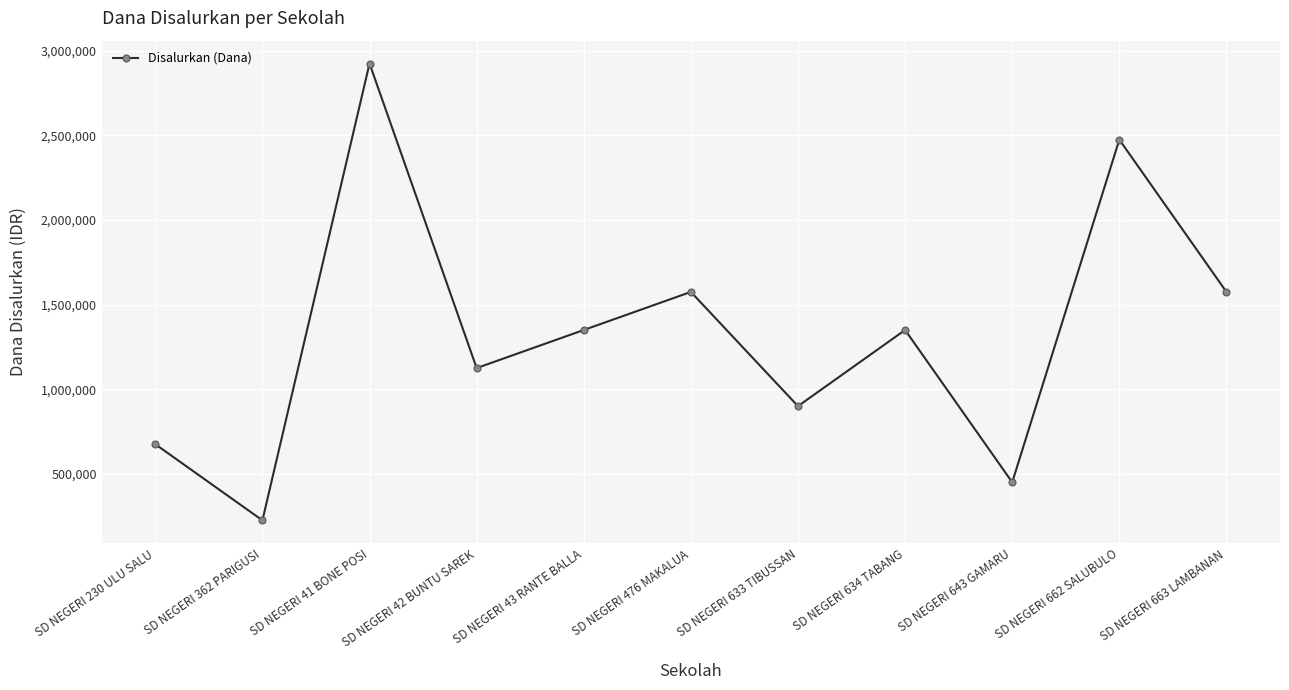

Between SD NEGERI 42 BUNTU SAREK and SD NEGERI 476 MAKALUA, which is larger?

SD NEGERI 476 MAKALUA